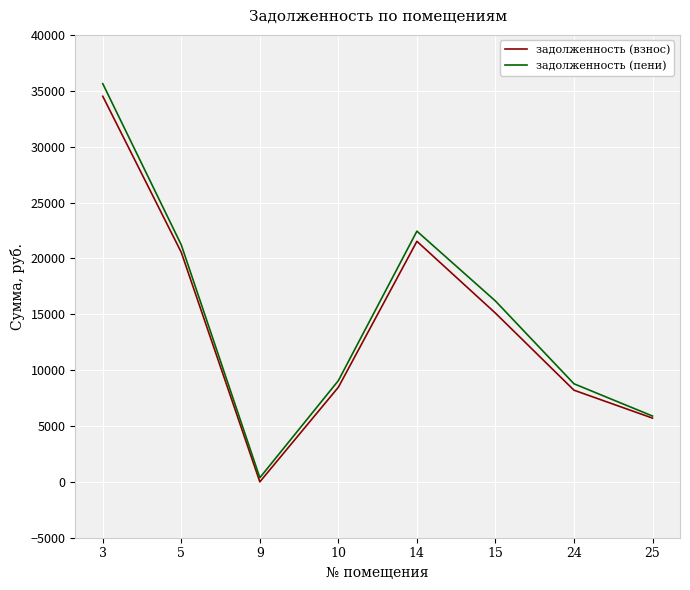

The задолженность (пени) series shows 5417.6 at 15. True or false?

False